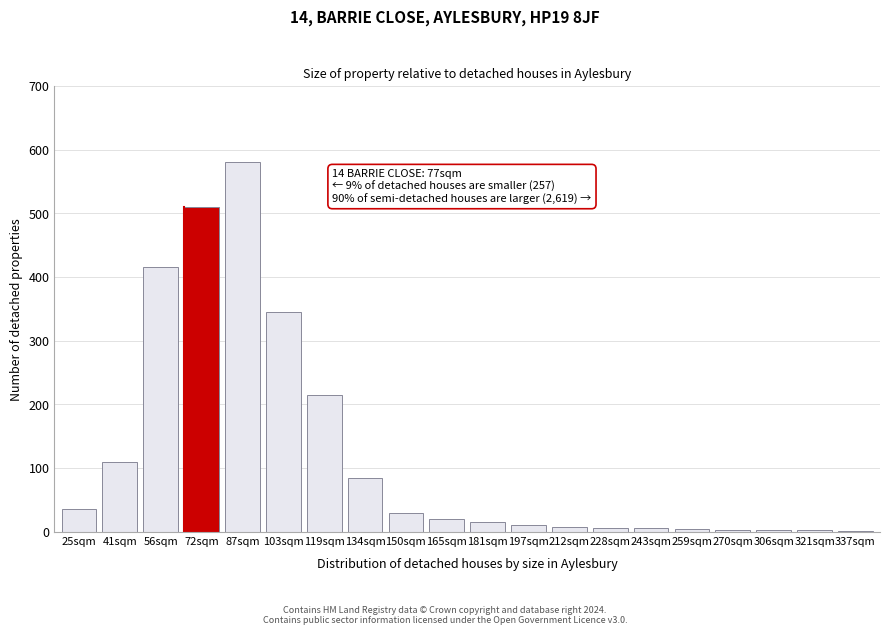

What is the sum of all values?

2401